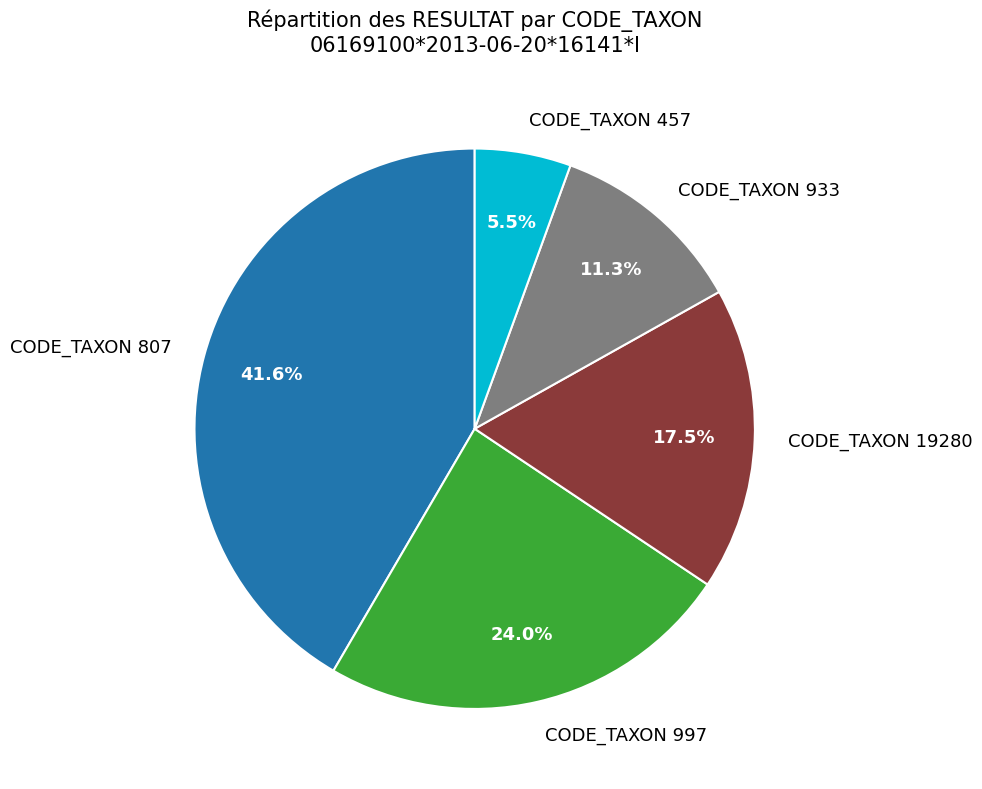

Does CODE_TAXON 997 represent more than half of the total?

No